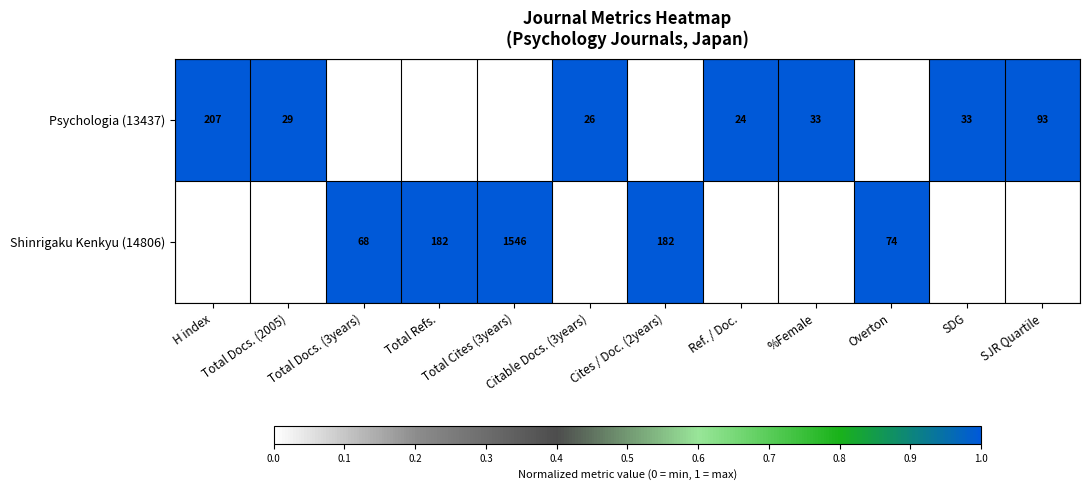

What is the total value across all series at Total Cites (3years)?

2482